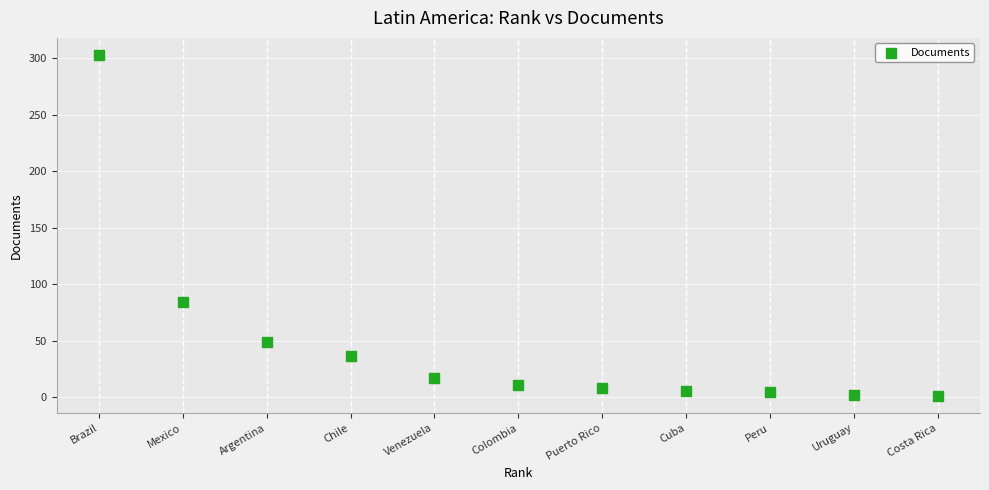

What is the average Y value?

47